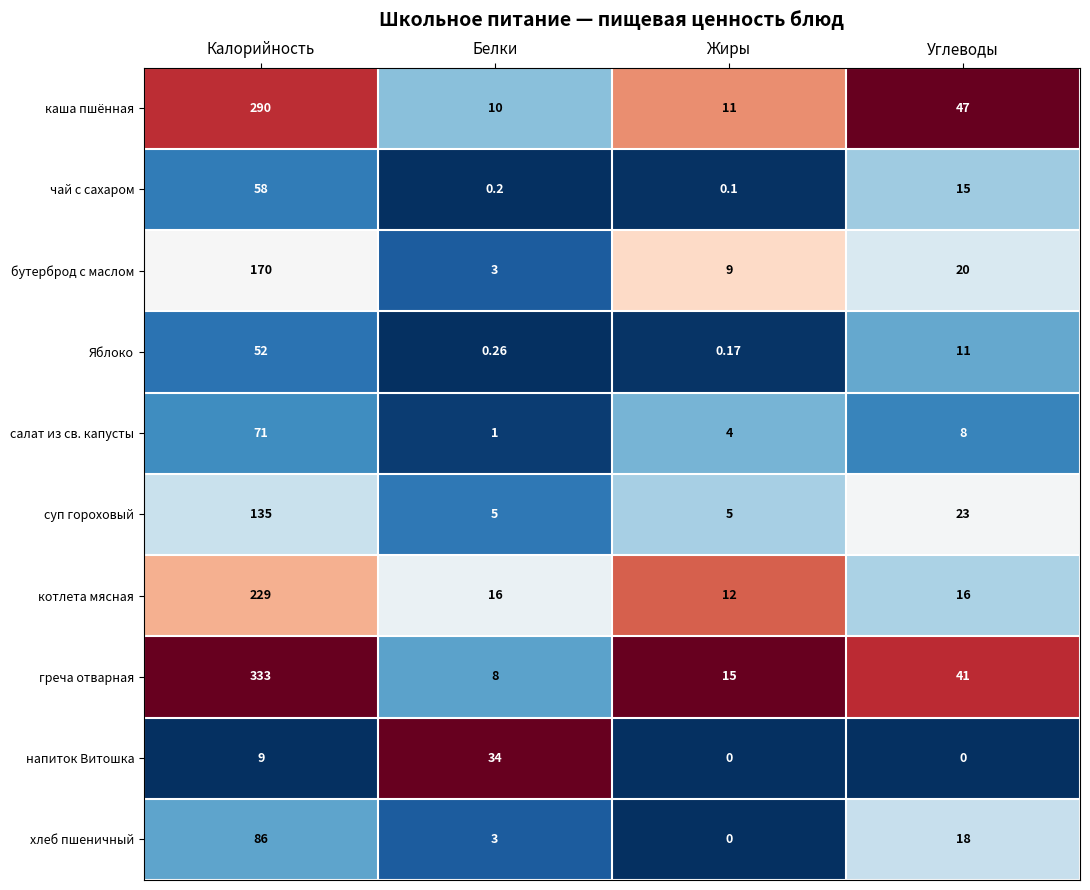

At which category does the chart reach its peak across all series?

Калорийность